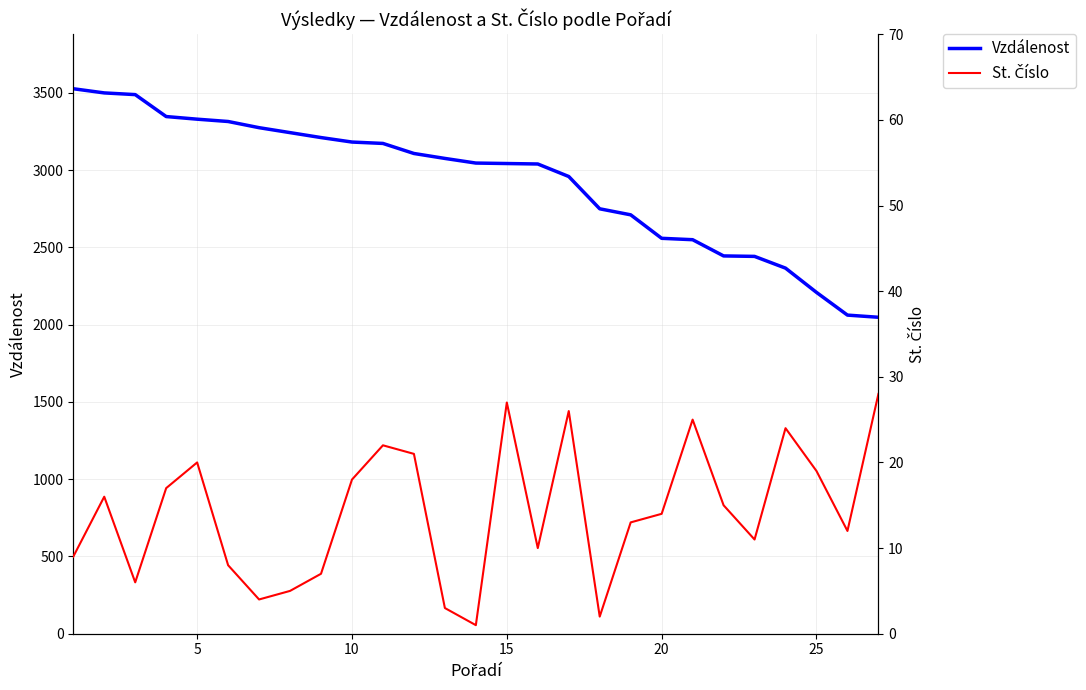

What value does the Vzdálenost series have at 25?

2209